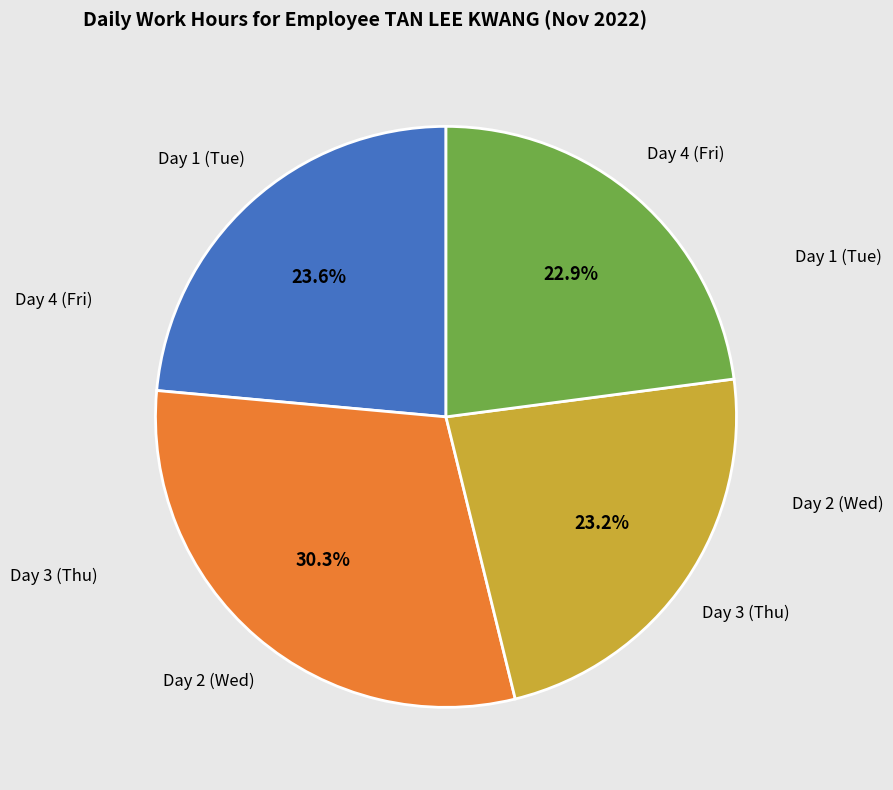

Combined, do Day 3 (Thu) and Day 1 (Tue) account for over 50%?

No